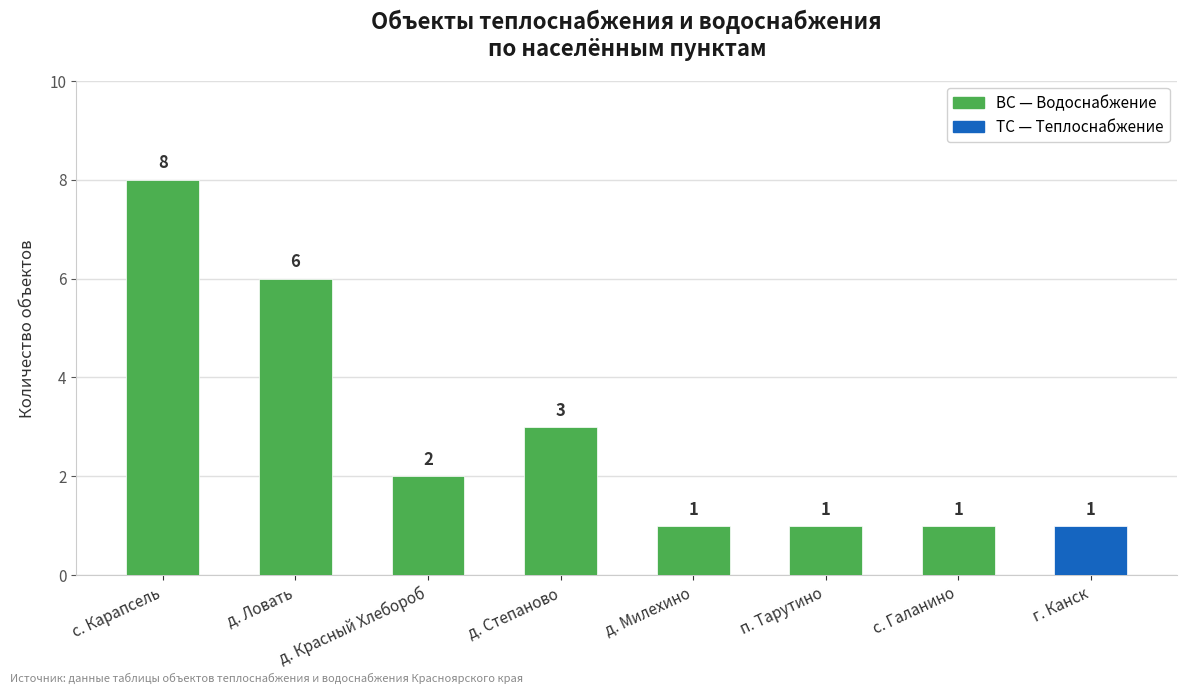

What is the sum of all values?

23